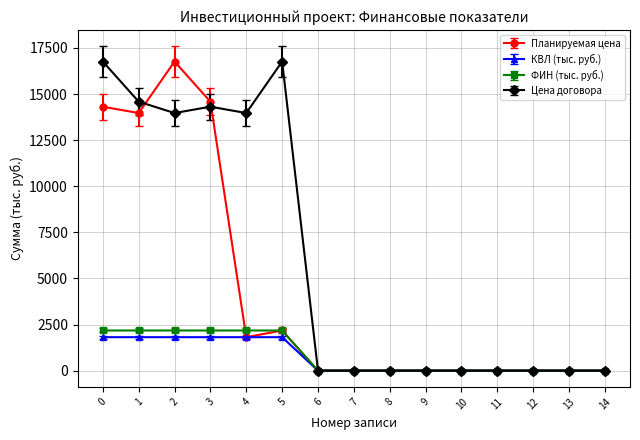

What is the highest value of the ФИН (тыс. руб.) series?

2177.2